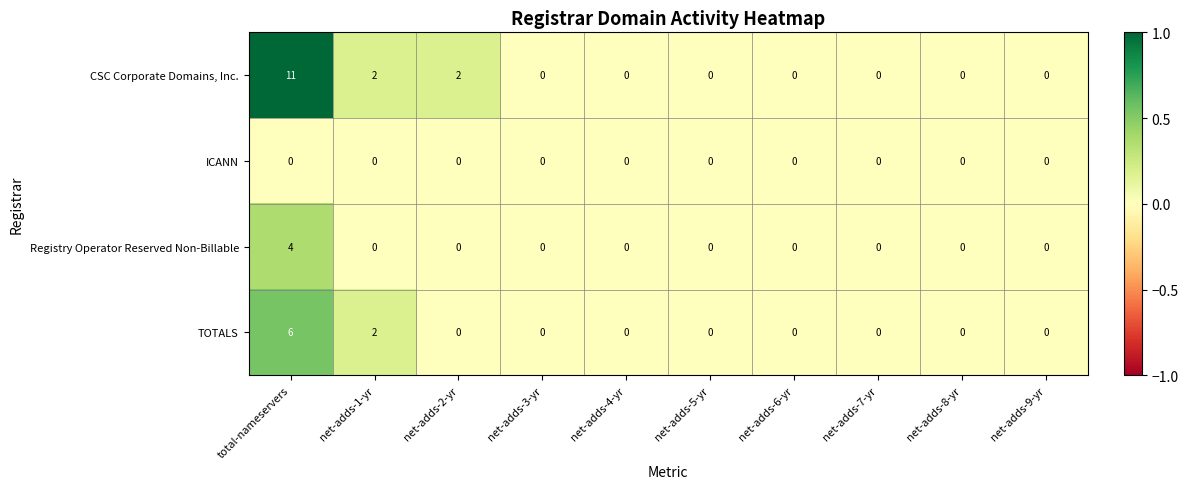

Which series has the widest spread of values?

CSC Corporate Domains, Inc.